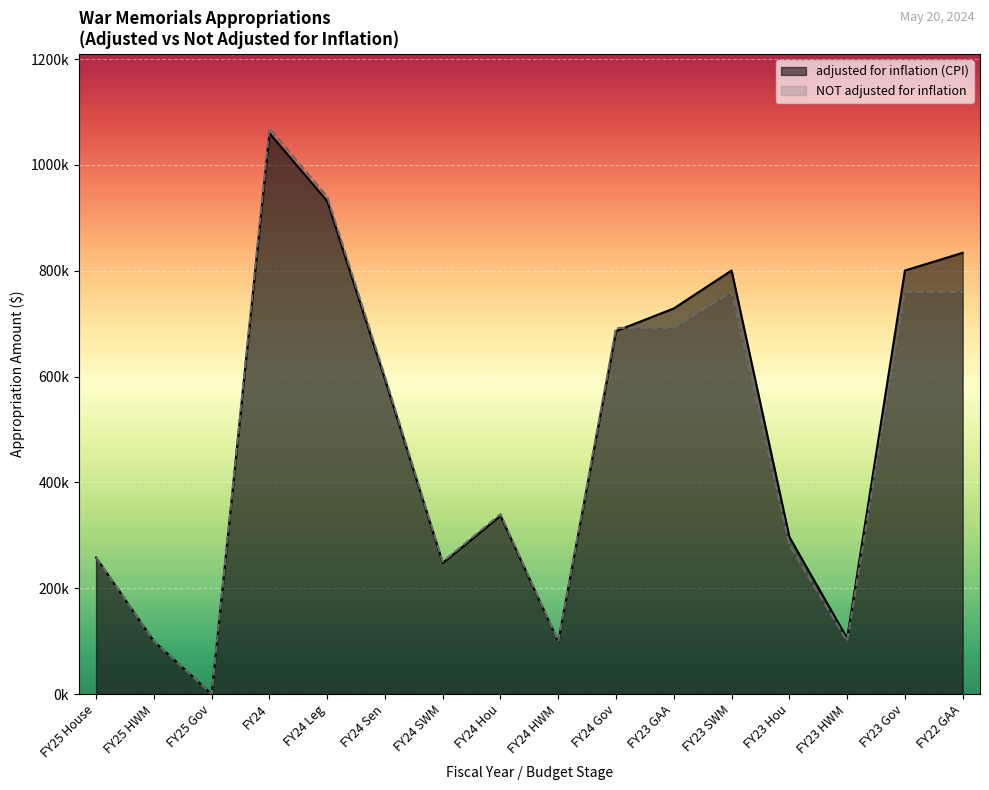

At which label is NOT adjusted for inflation closest to 534705?

FY24 Sen